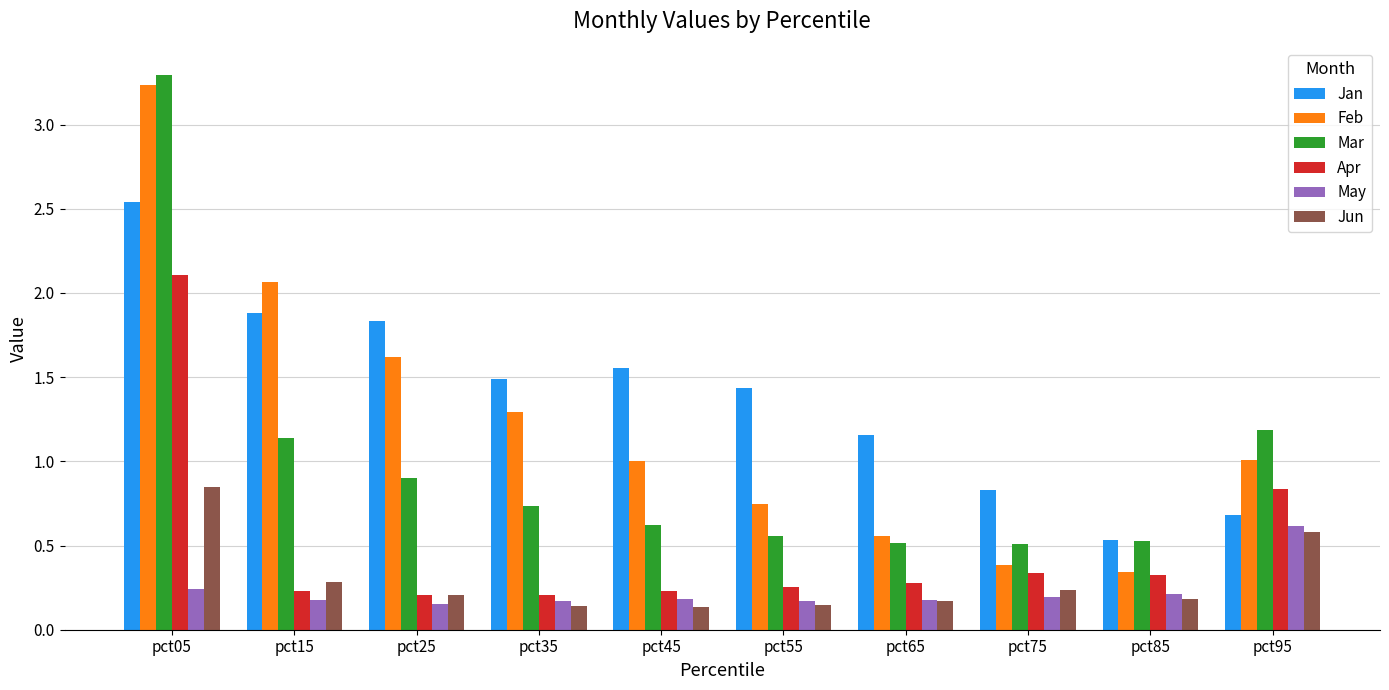

Where is Apr nearest to the value 1?

pct95